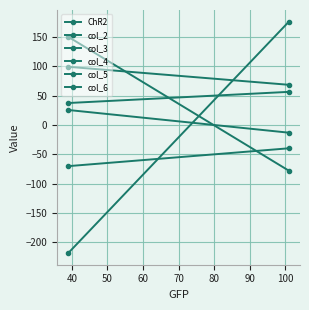

What are all the series names shown in the legend?

ChR2, col_2, col_3, col_4, col_5, col_6